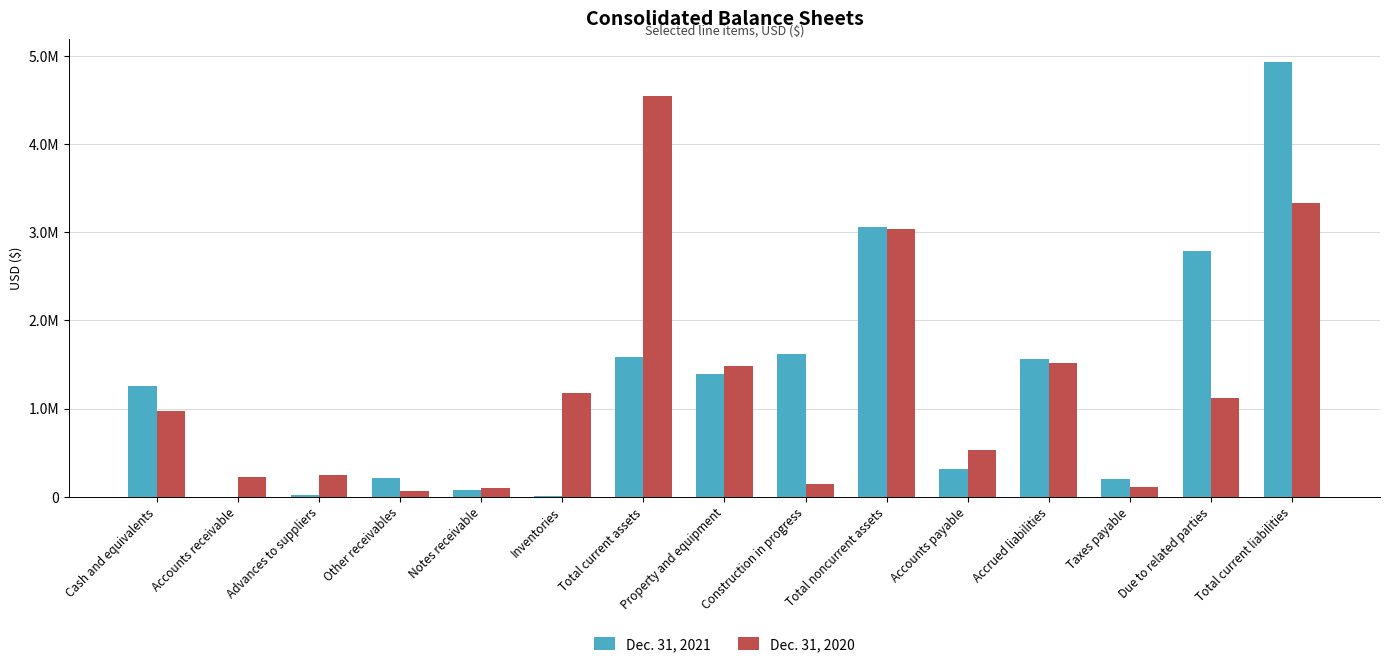

At how many categories does at least one series exceed 1758290?

4